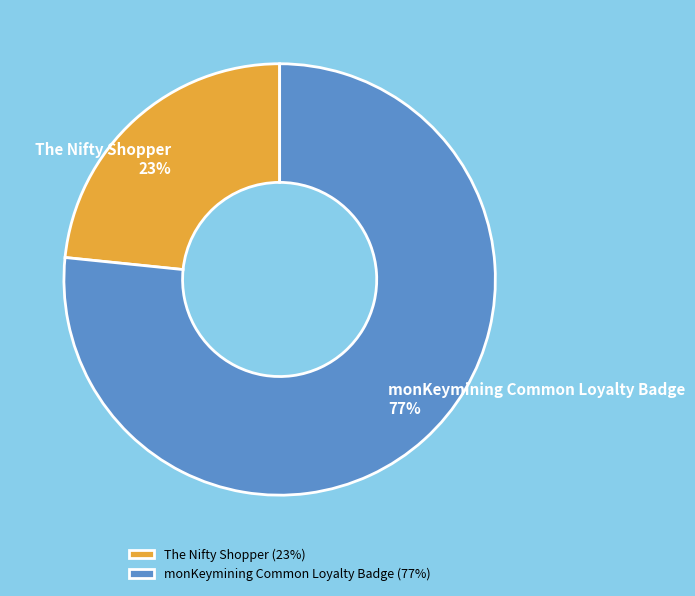

Approximately how many times larger is the value at monKeymining Common Loyalty Badge (77%) compared to The Nifty Shopper (23%)?

3.3